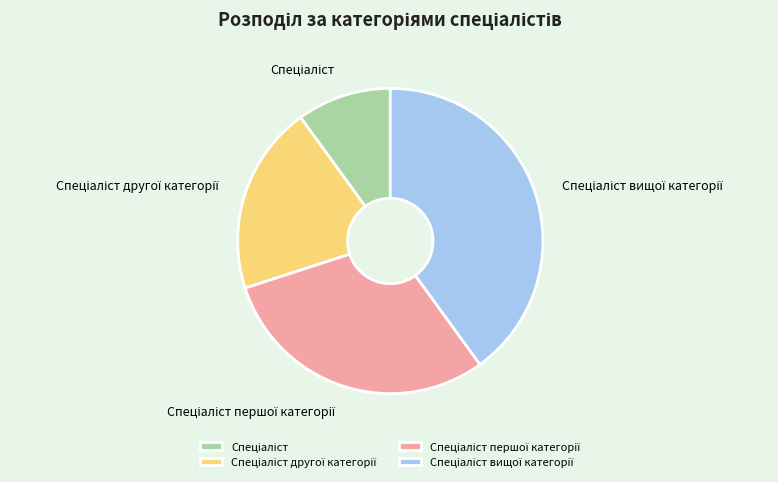

Does any single category account for the majority?

No